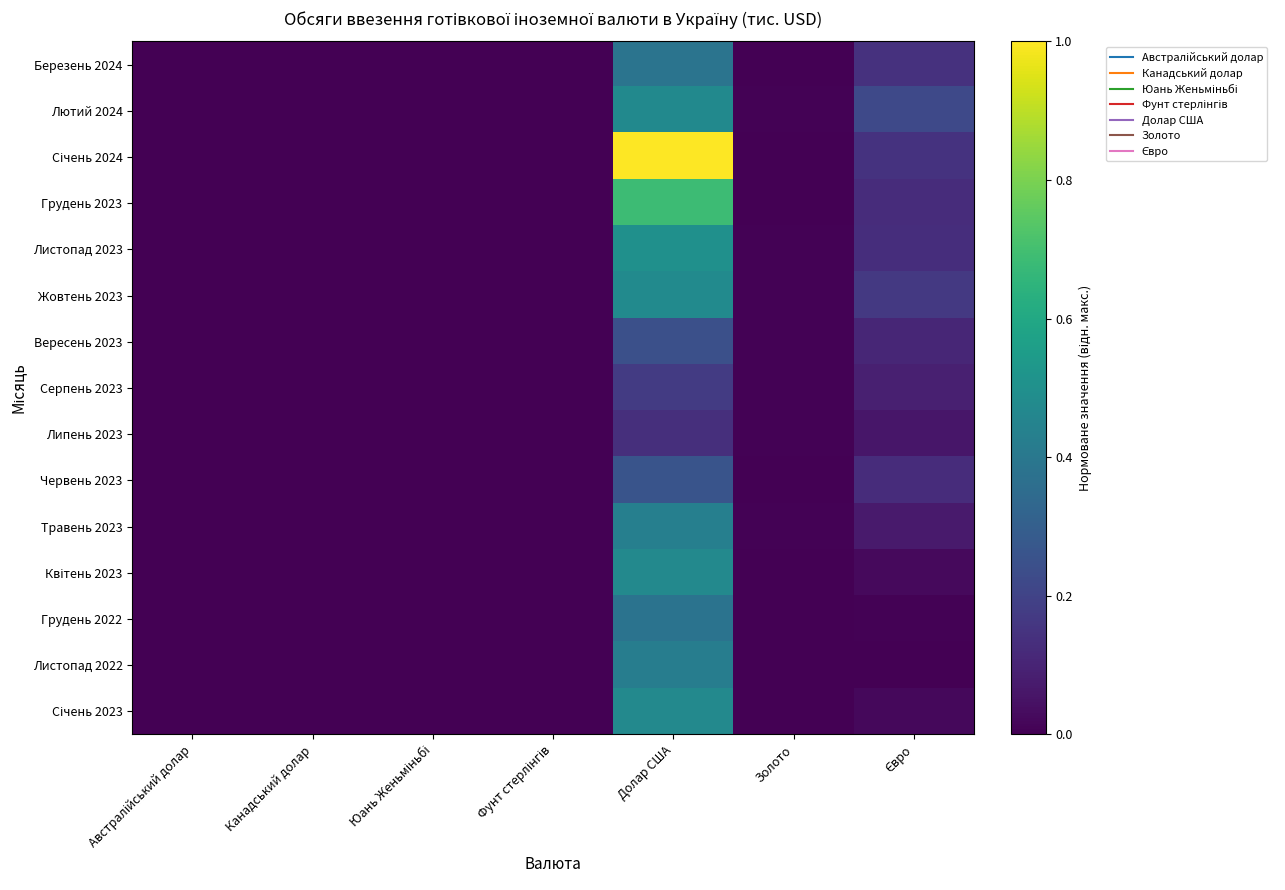

How many categories are shown in the chart?

7